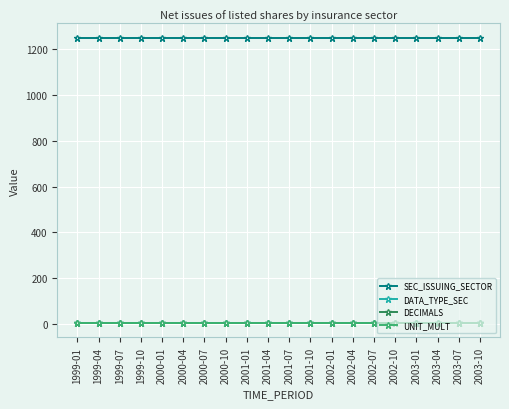

True or false: UNIT_MULT and SEC_ISSUING_SECTOR cross at least once.

False